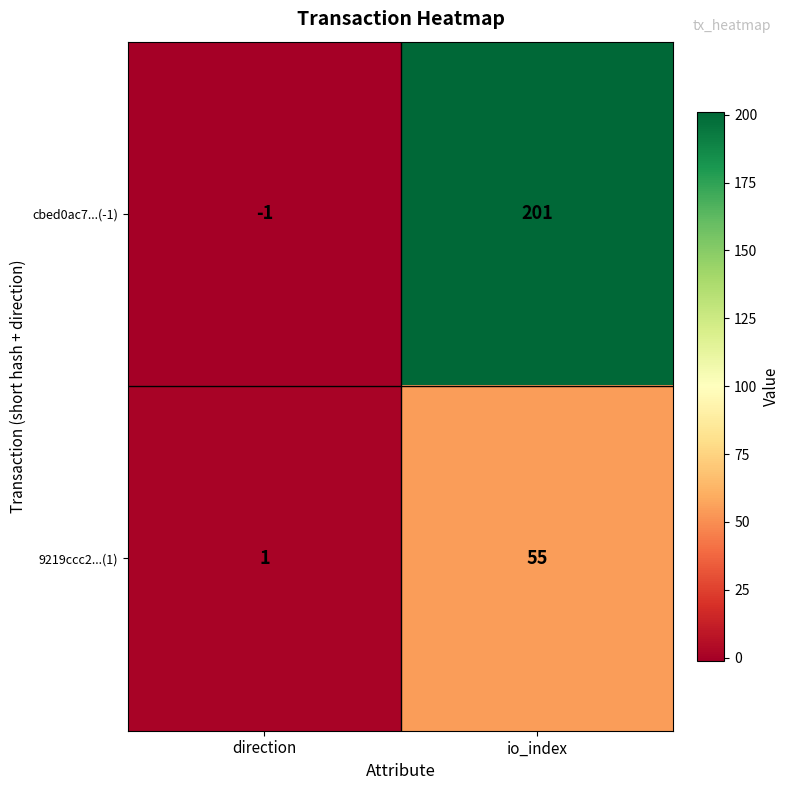

What is the total value across all series at io_index?

256